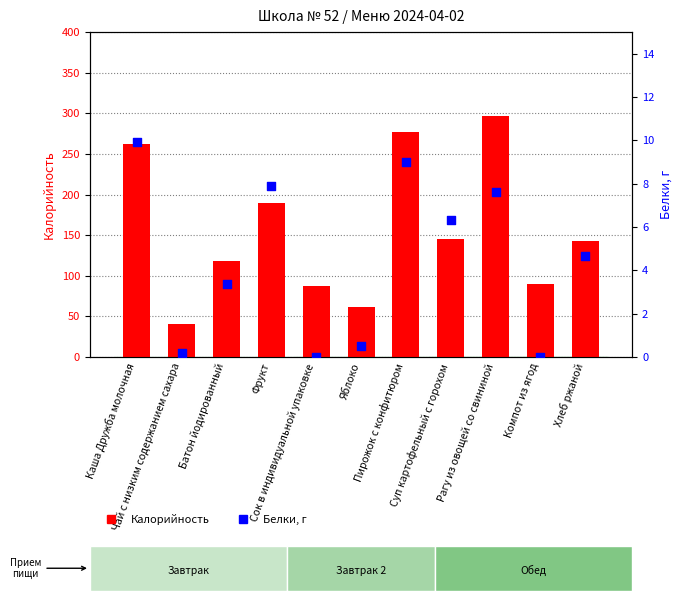

Which series has the largest Y range (max minus min)?

Калорийность